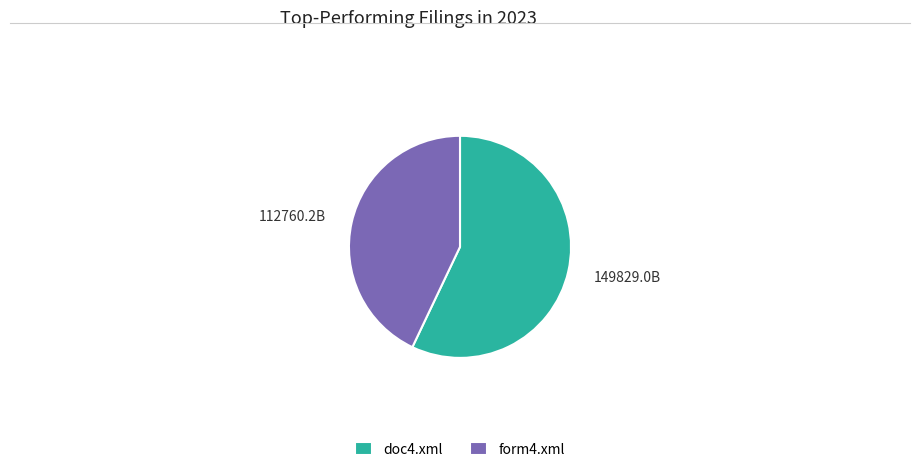

How many slices are in this pie chart?

2